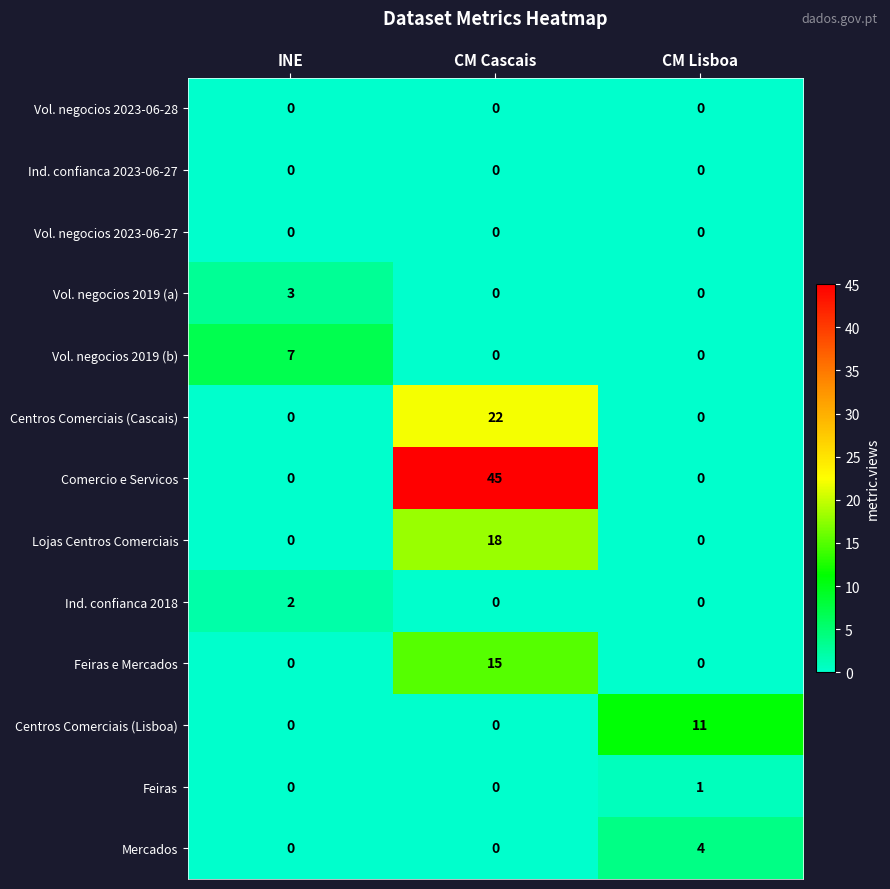

Between INE and CM Cascais, which series saw the biggest shift?

Comercio e Servicos